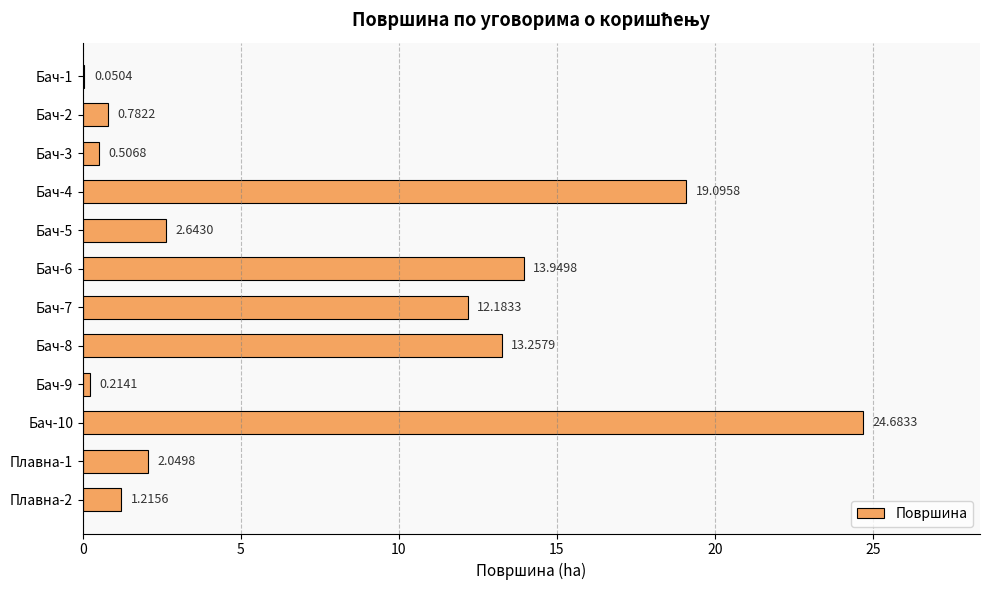

What is the sum of the values at Бач-8 and Бач-3?

13.8